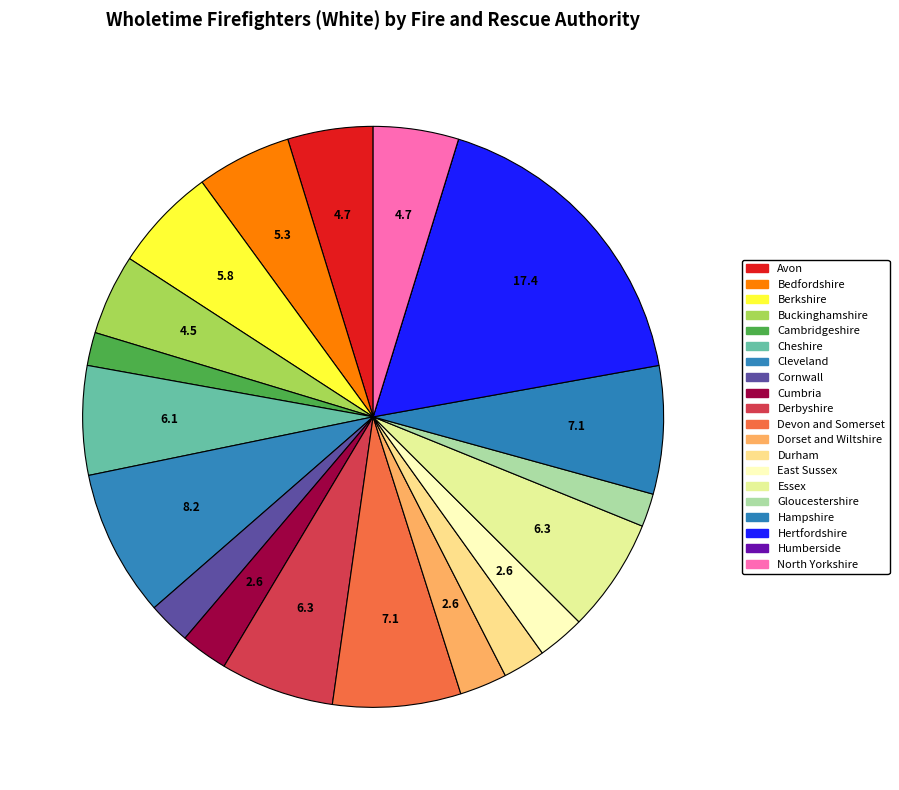

Which slice is the smallest?

Humberside